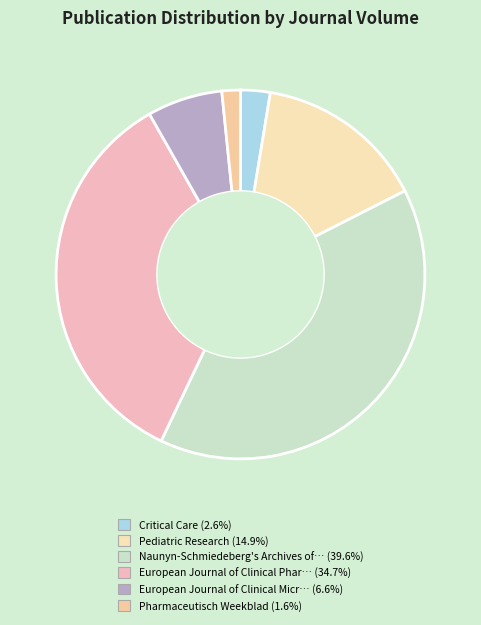

Does any single category account for the majority?

No